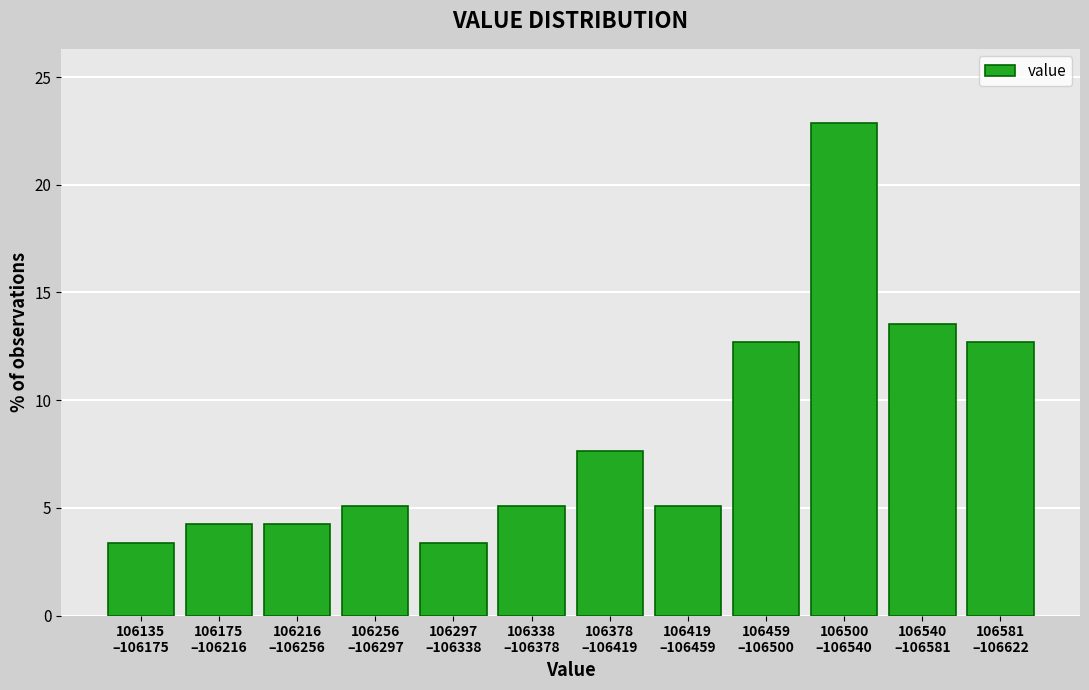

Reading right to left, transcribe all the data shown in this chart.

12.7	13.6	22.9	12.7	5.1	7.6	5.1	3.4	5.1	4.2	4.2	3.4